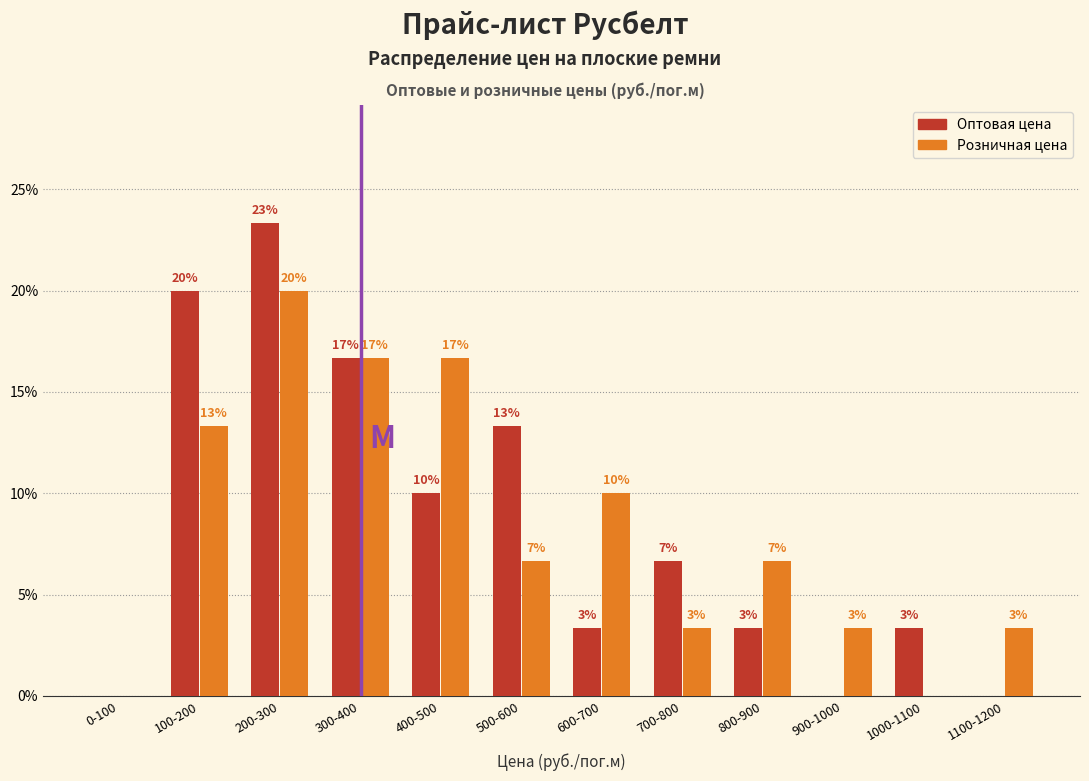

Are the bars horizontal?

No